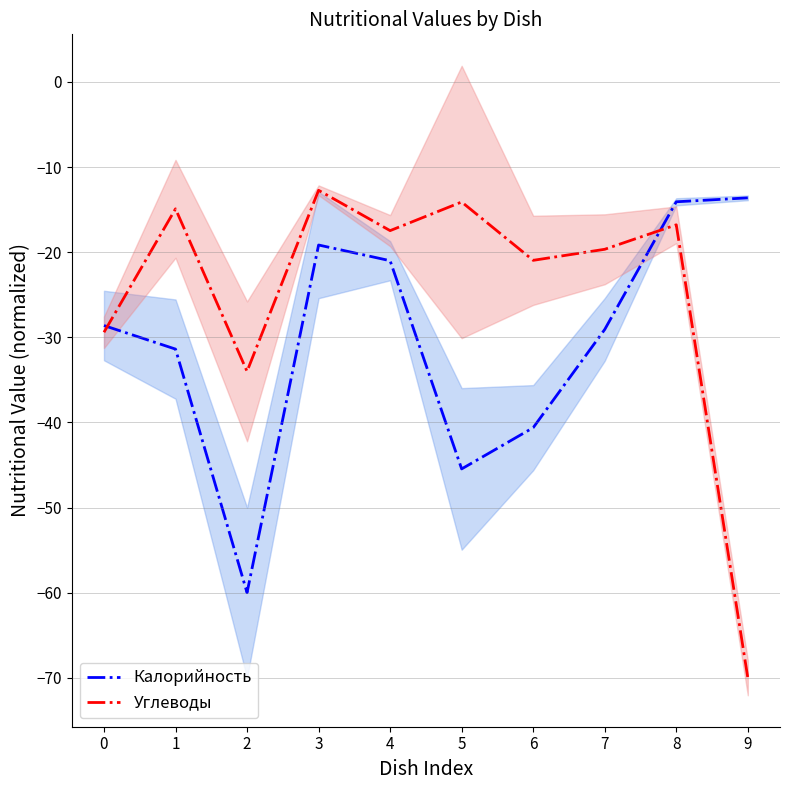

Does the chart display data point markers on the line(s)?

No